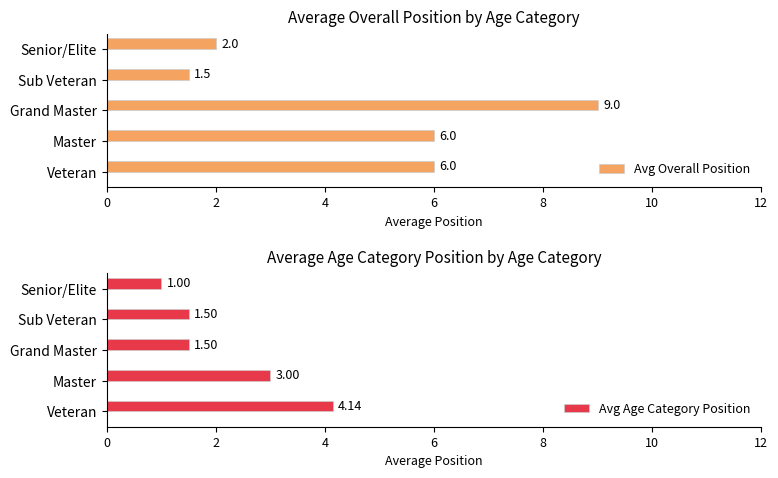

The value of Avg Age Category Position at Grand Master is 0.4. True or false?

False